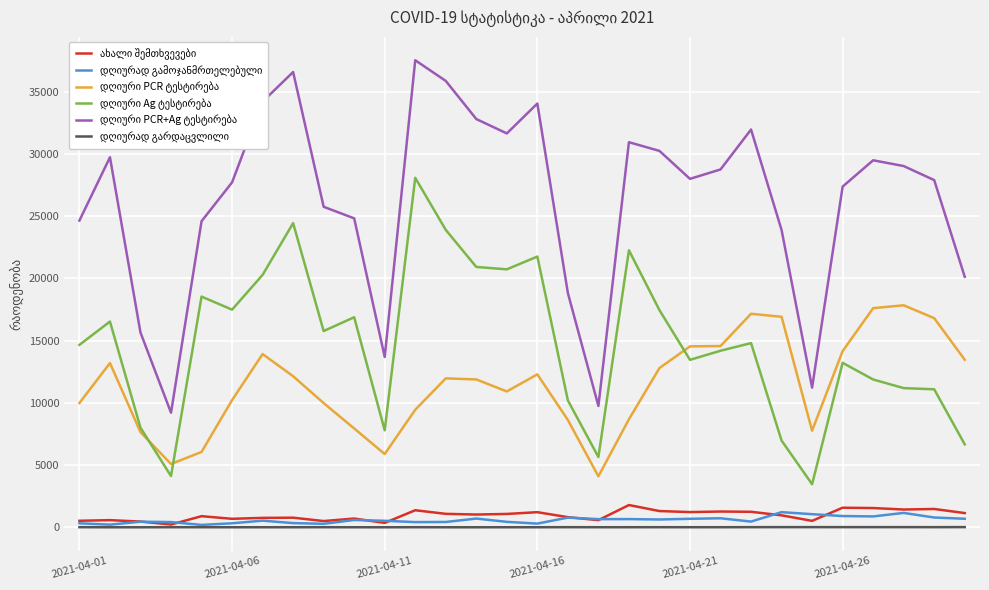

What is the maximum value shown in the chart?

37524